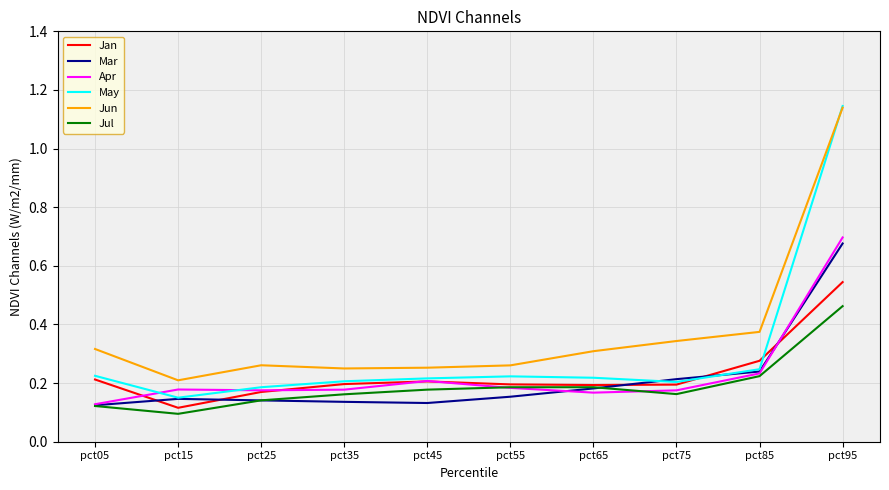

Is the value of Mar at pct95 greater than the value of Jun at pct35?

Yes